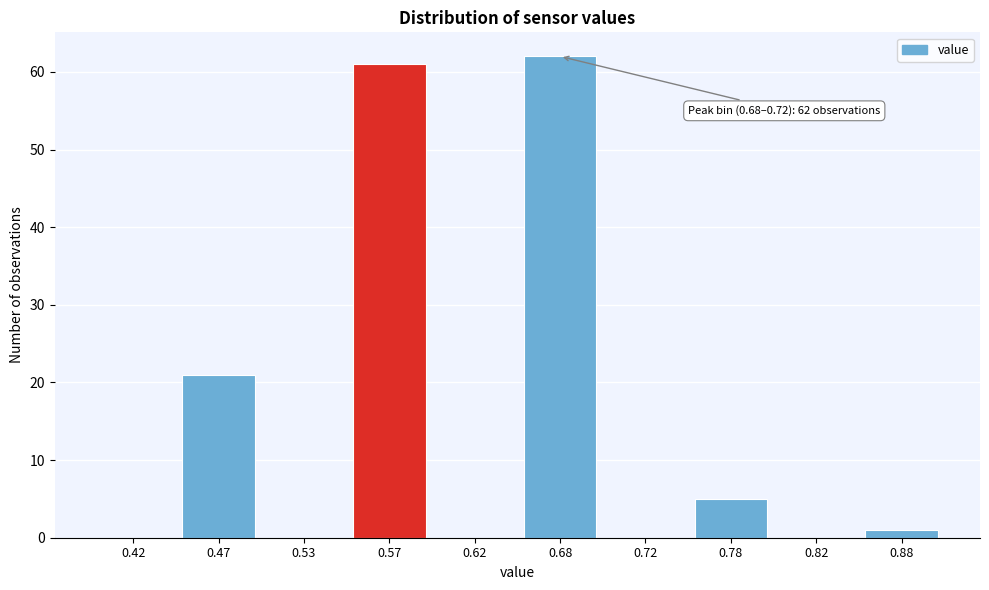

Reading left to right, what are all the values shown in this chart?

0.42=0	0.47=21	0.53=0	0.57=61	0.62=0	0.68=62	0.72=0	0.78=5	0.82=0	0.88=1